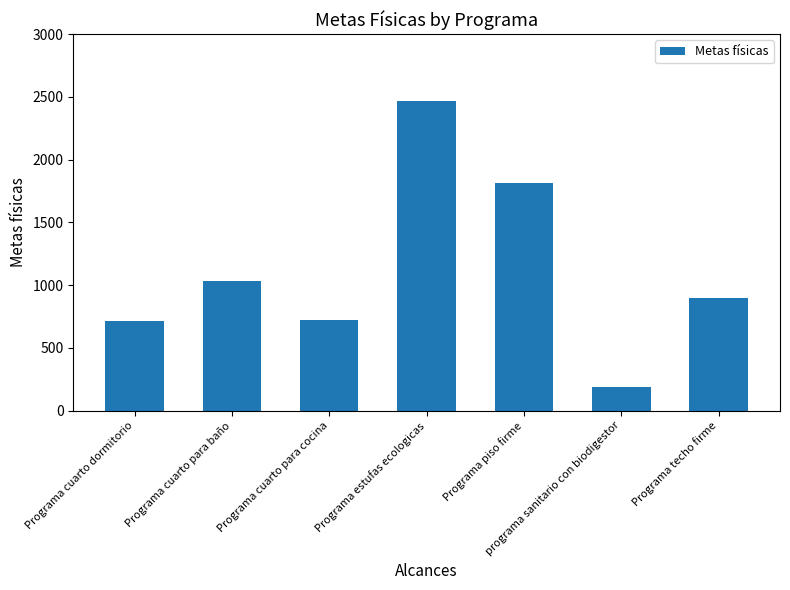

Where is the data nearest to the value 1325?

Programa cuarto para baño